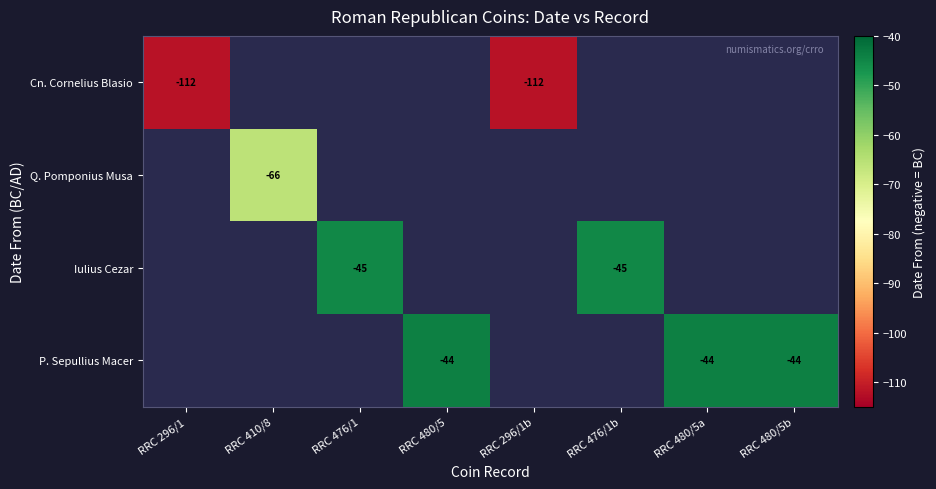

What is the sum of the Cn. Cornelius Blasio values at RRC 296/1b and RRC 296/1?

-224